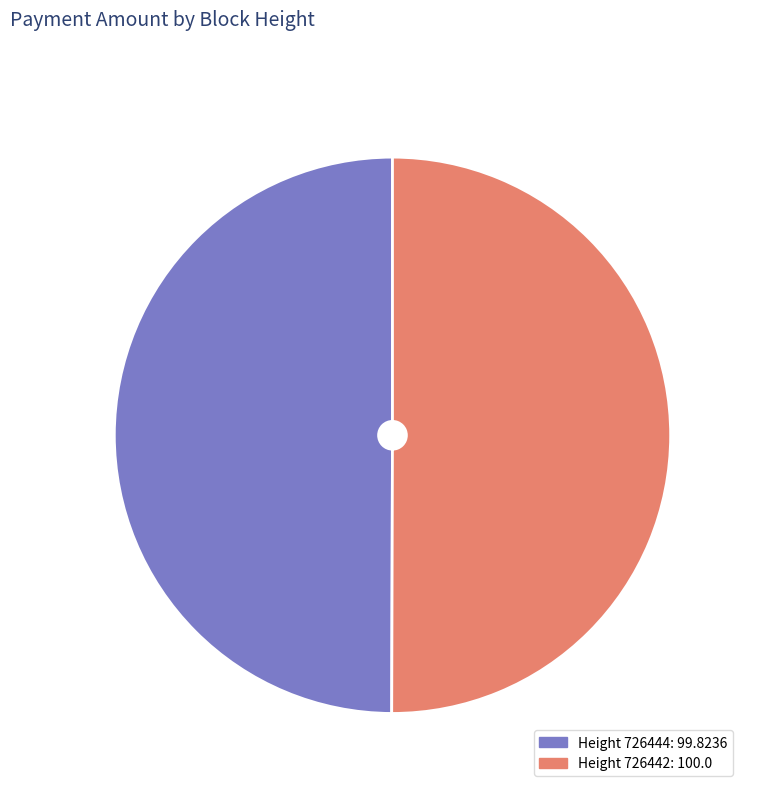

Which slice is the largest?

726442